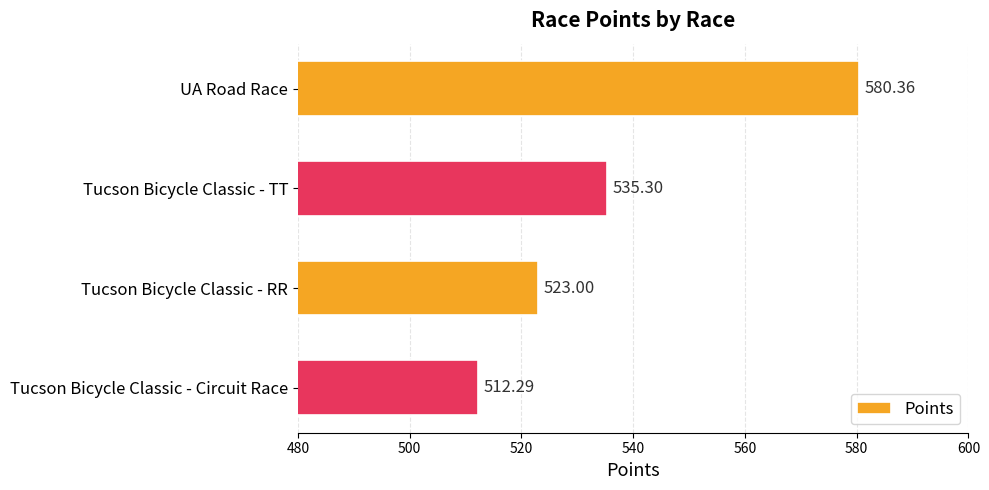

What is the difference between the values at UA Road Race and Tucson Bicycle Classic - TT?

45.1